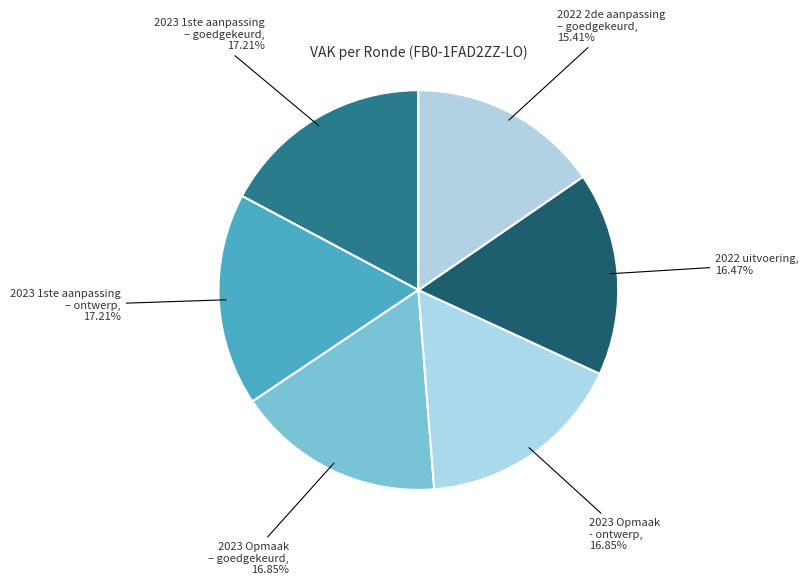

Combined, do 2023 1ste aanpassing – ontwerp and 2023 Opmaak – goedgekeurd account for over 50%?

No